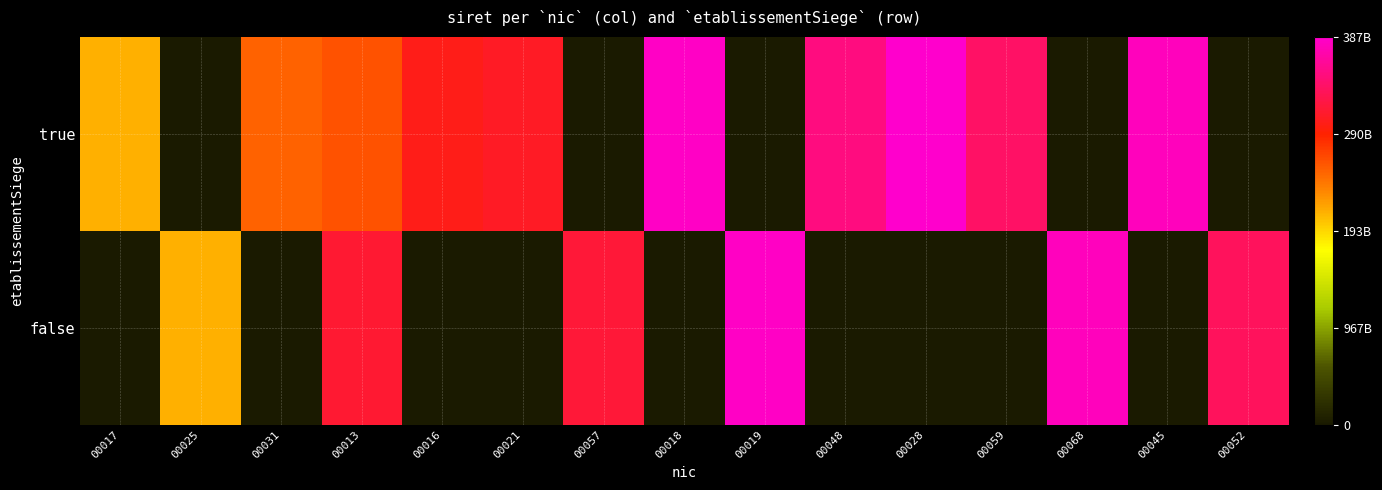

Which has a higher value, 00025 or 00031?

00031